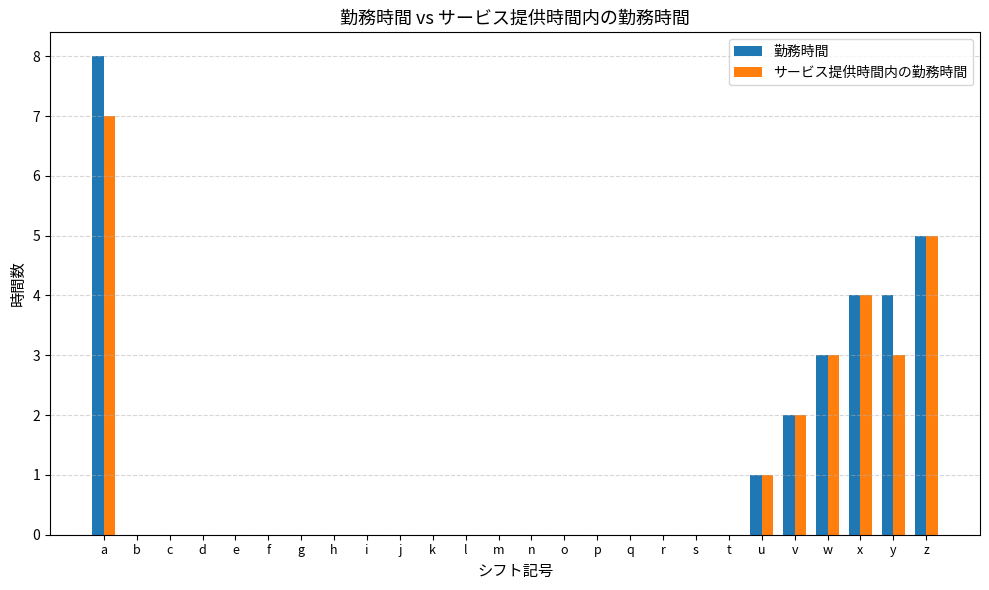

Reading left to right, extract all data points from this chart.

勤務時間: 8	0	0	0	0	0	0	0	0	0	0	0	0	0	0	0	0	0	0	0	1	2	3	4	4	5
サービス提供時間内の勤務時間: 7	0	0	0	0	0	0	0	0	0	0	0	0	0	0	0	0	0	0	0	1	2	3	4	3	5